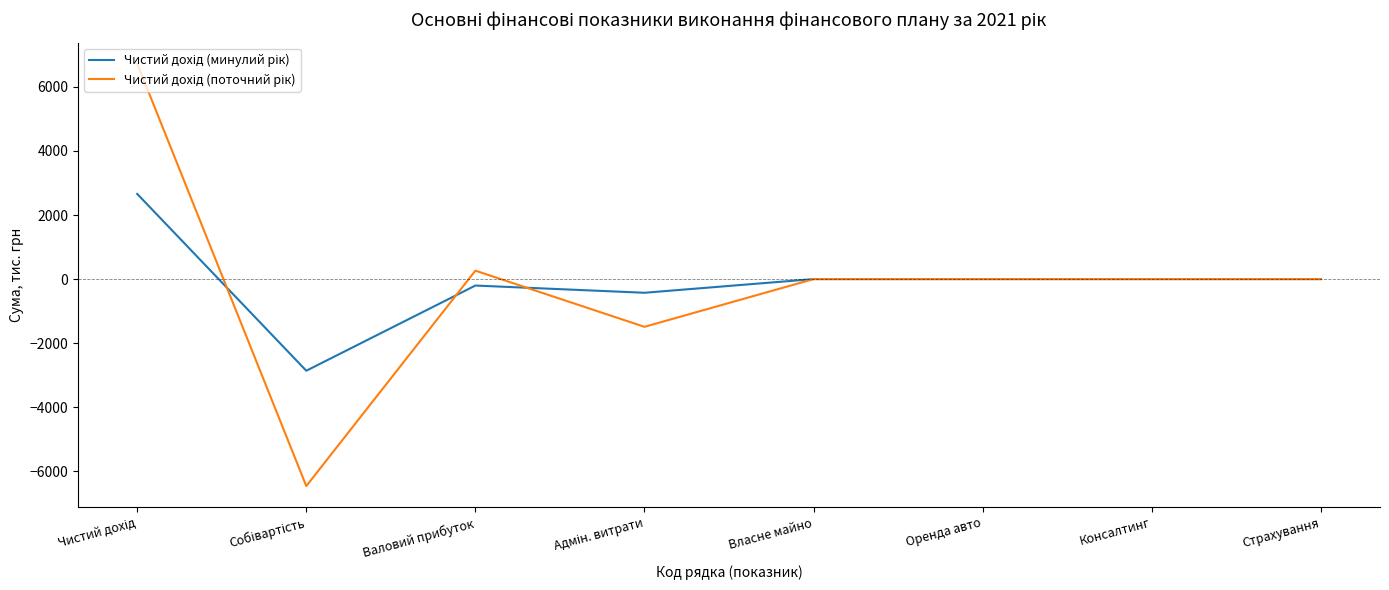

What is the maximum value shown in the chart?

6725.4